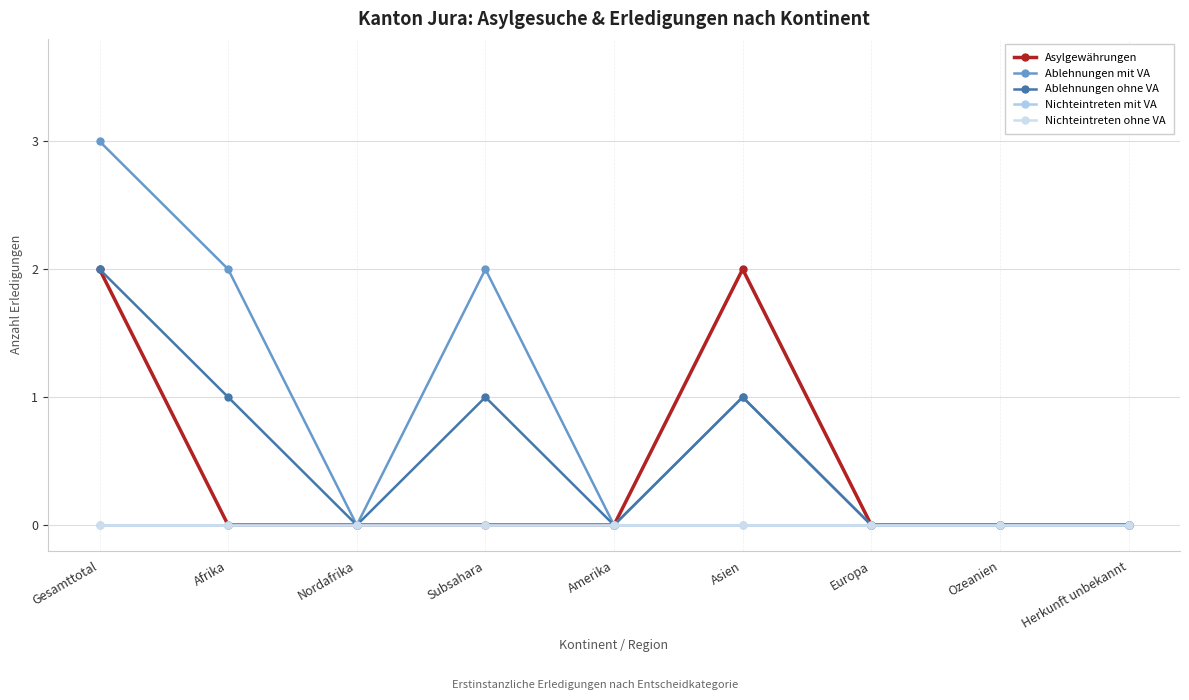

Is it true that Ablehnungen mit VA equals -2 at Nordafrika?

False